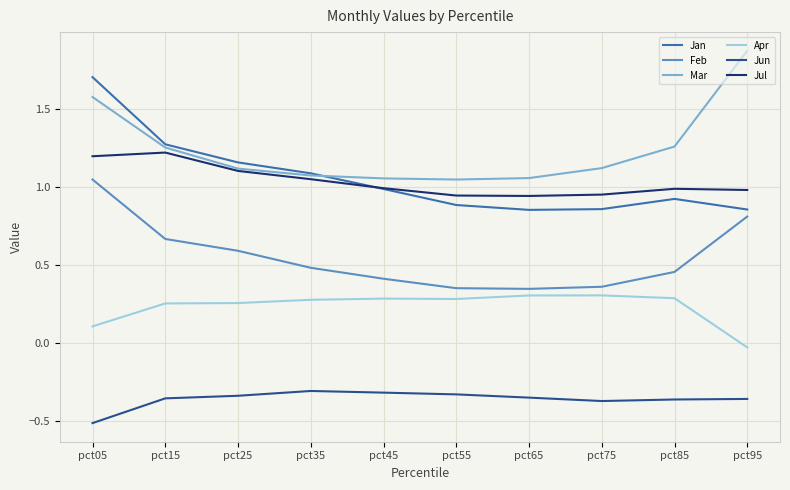

True or false: Jun and Feb intersect in this chart.

False